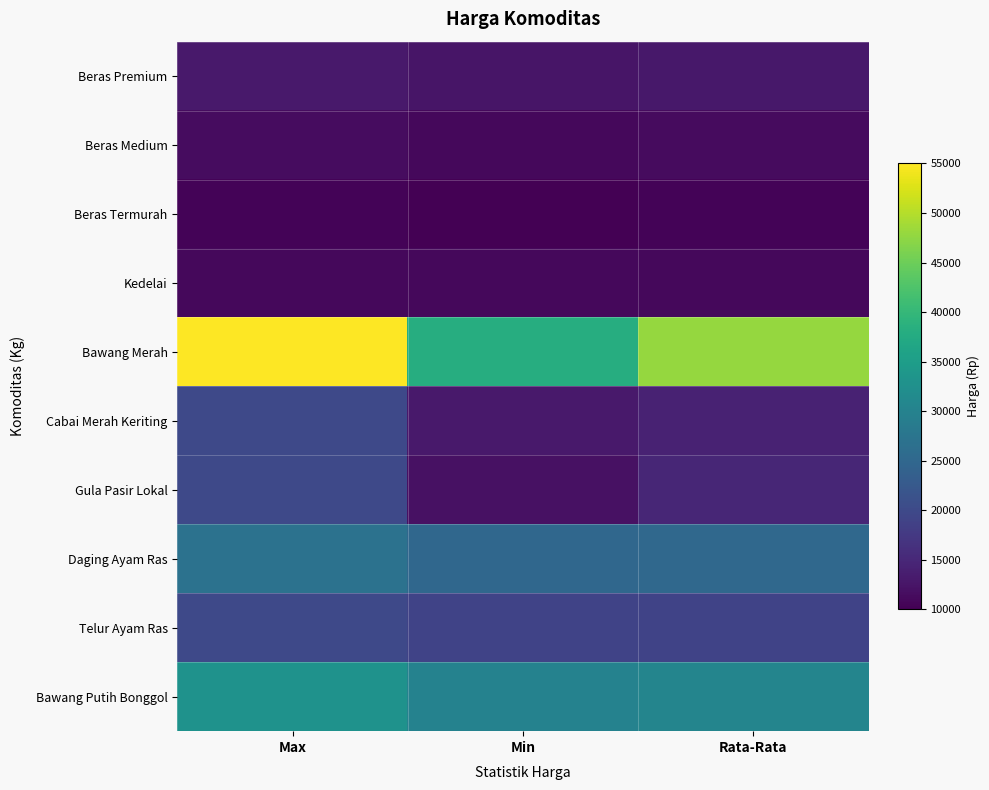

Reading left to right, what are all the values shown in this chart?

Beras Premium: Max=13000	Min=12500	Rata-Rata=12867
Beras Medium: Max=11500	Min=11000	Rata-Rata=11367
Beras Termurah: Max=10500	Min=10000	Rata-Rata=10367
Kedelai: Max=11000	Min=11000	Rata-Rata=11000
Bawang Merah: Max=55000	Min=38000	Rata-Rata=47900
Cabai Merah Keriting: Max=20000	Min=13000	Rata-Rata=14367
Gula Pasir Lokal: Max=20000	Min=12000	Rata-Rata=14767
Daging Ayam Ras: Max=27000	Min=25000	Rata-Rata=25133
Telur Ayam Ras: Max=20000	Min=19000	Rata-Rata=19133
Bawang Putih Bonggol: Max=33000	Min=30000	Rata-Rata=30467